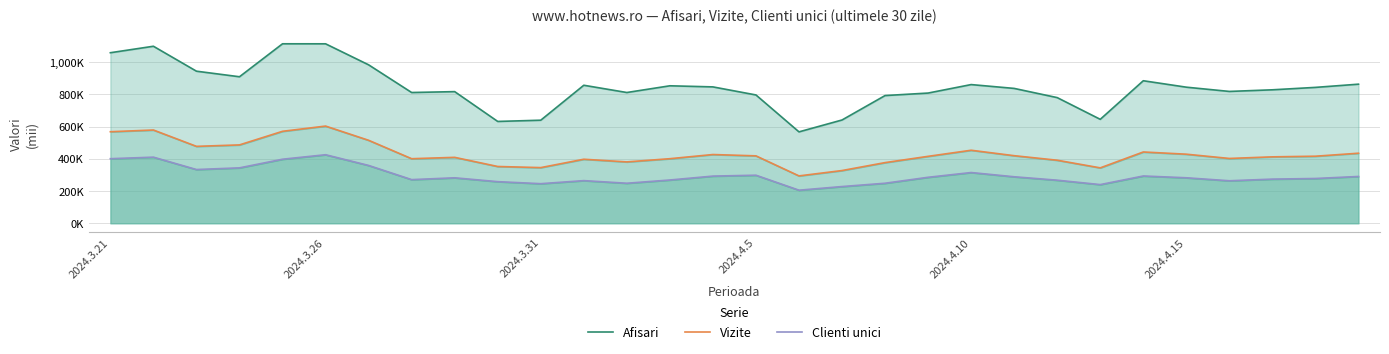

At how many categories does at least one series exceed 668?

25